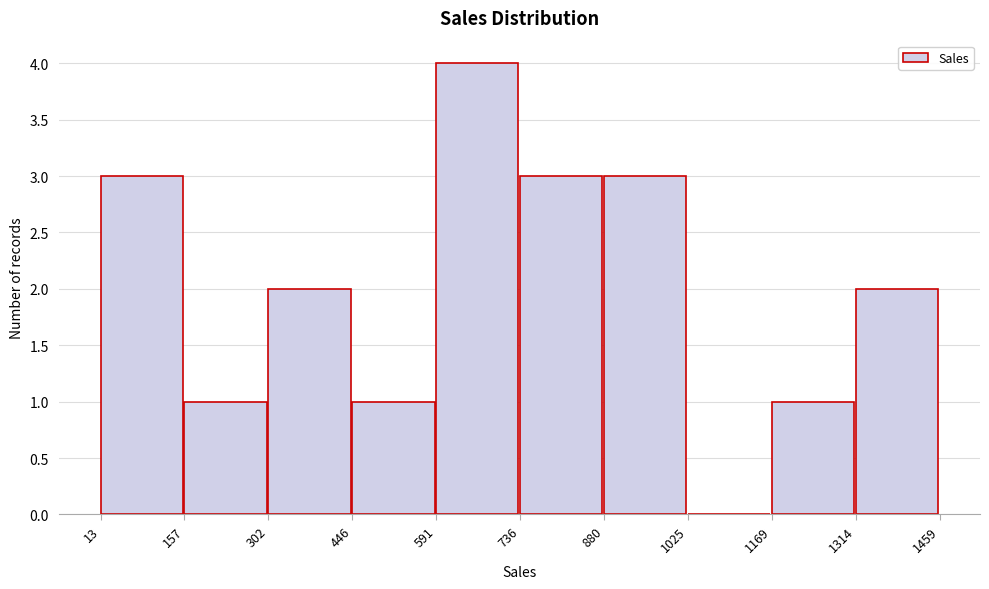

Reading left to right, transcribe this chart: for each bar, give the range it covers on the x-axis and its height. The values are not printed on the chart, so give them approximately, as read against the axis.

13 to 157: 3
157 to 302: 1
302 to 446: 2
446 to 591: 1
591 to 736: 4
736 to 880: 3
880 to 1025: 3
1025 to 1169: 0
1169 to 1314: 1
1314 to 1459: 2